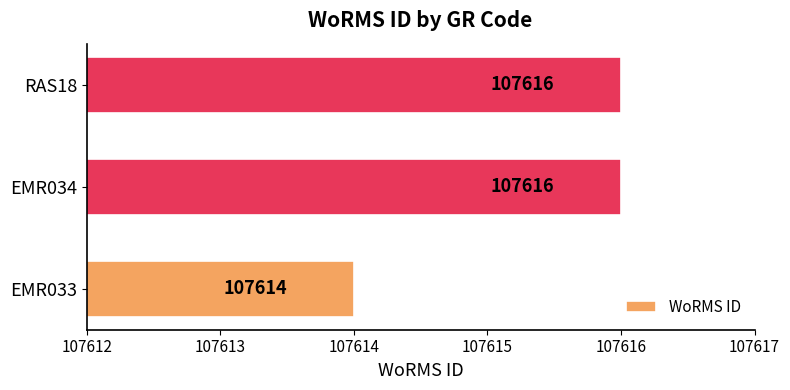

Which category has the lowest value across all series?

EMR033